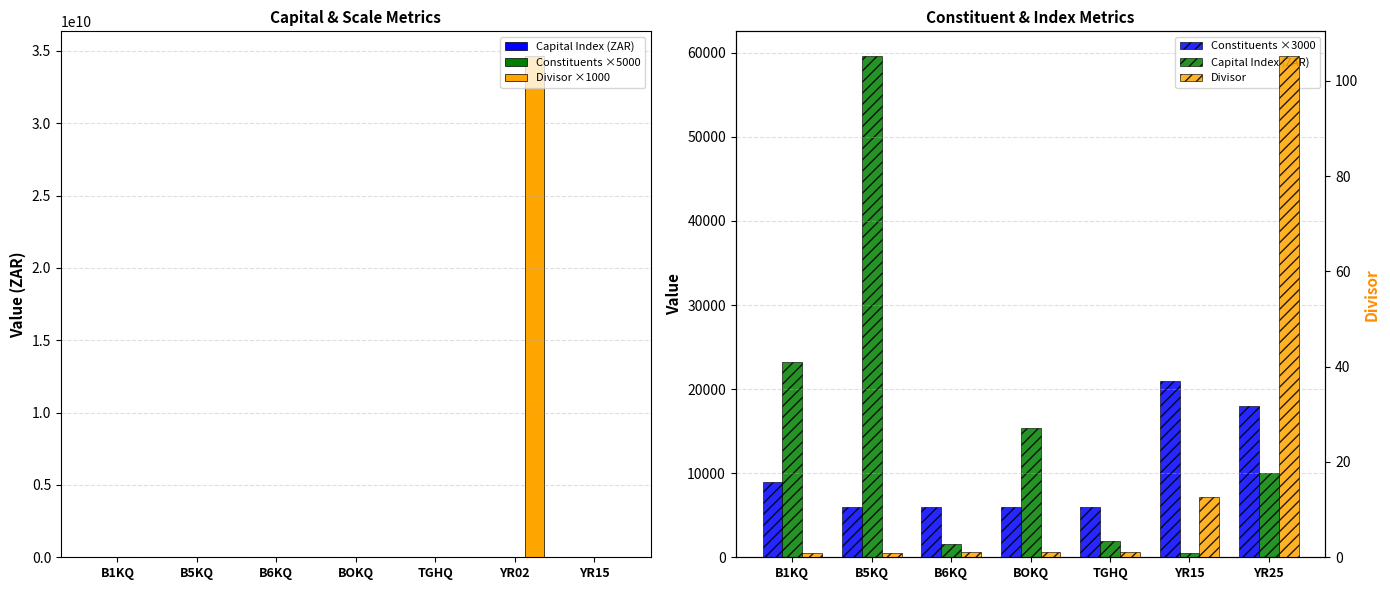

At how many categories does at least one series exceed 3875518322?

1